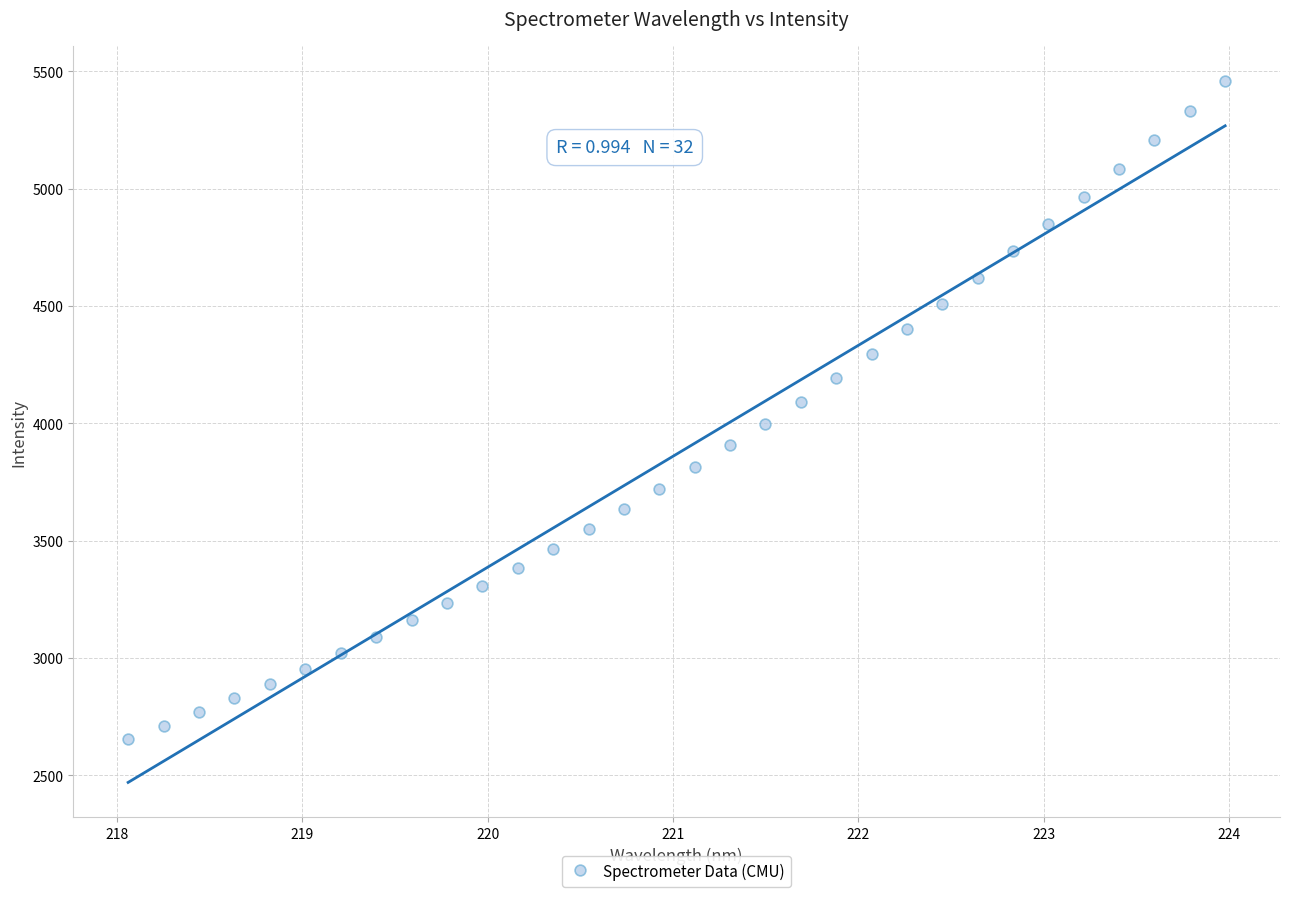

What is the range of X values (max minus min)?

5.9